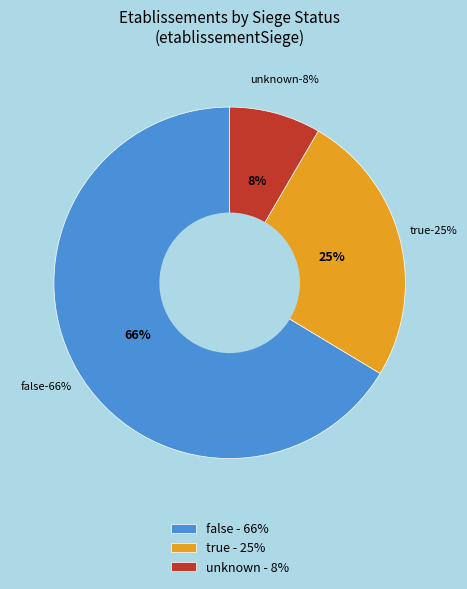

True or false: other accounts for 20% of the total.

False